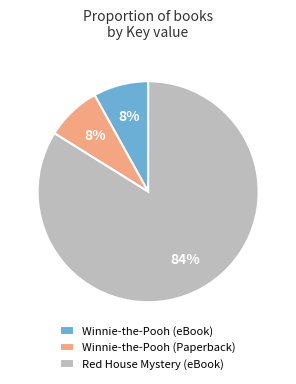

What is the ratio of the value at Winnie-the-Pooh (eBook) to the value at Winnie-the-Pooh (Paperback)?

1.0